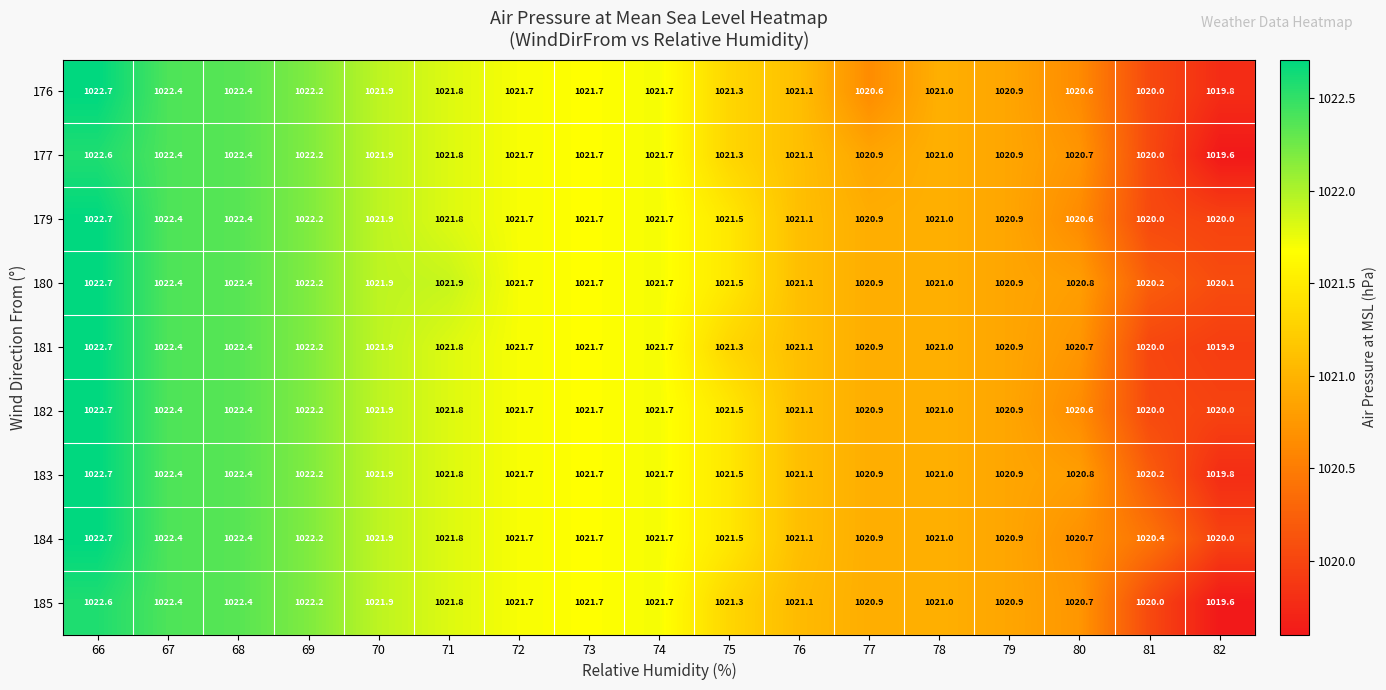

What is the difference between the highest and lowest values at 77?

0.3